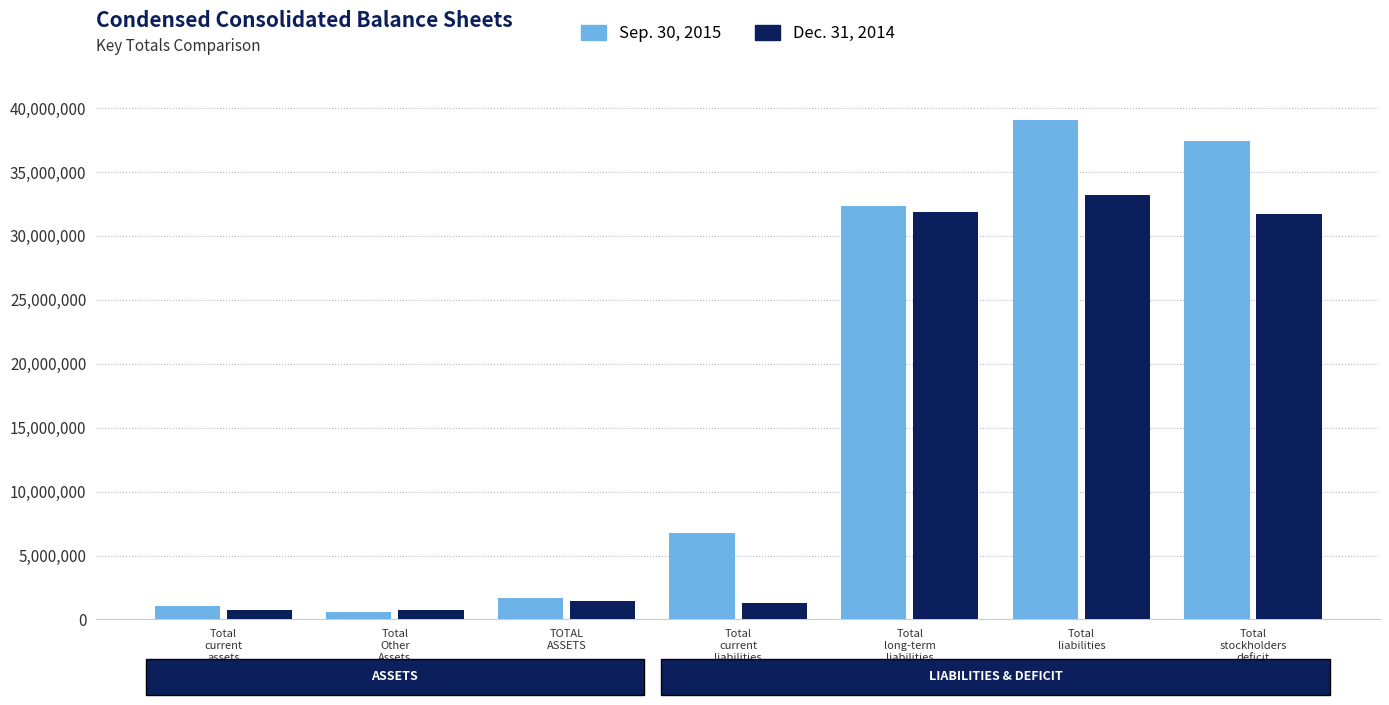

Which label corresponds to the largest value in the chart?

Total
liabilities